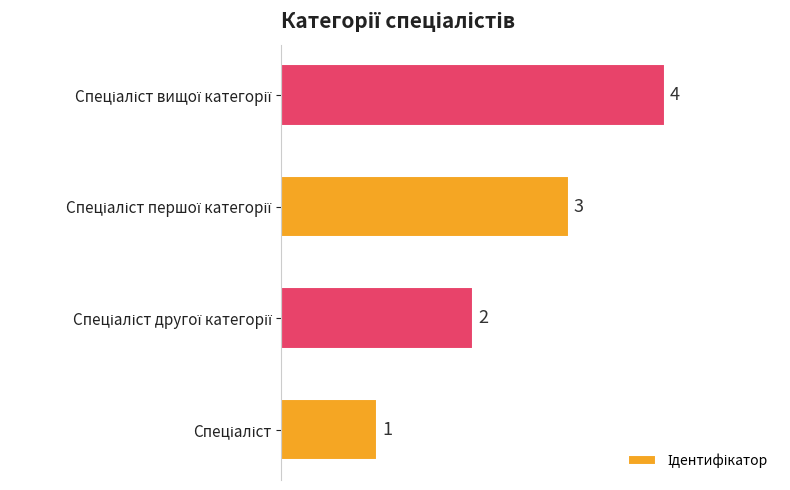

How many values are between 2 and 4?

3